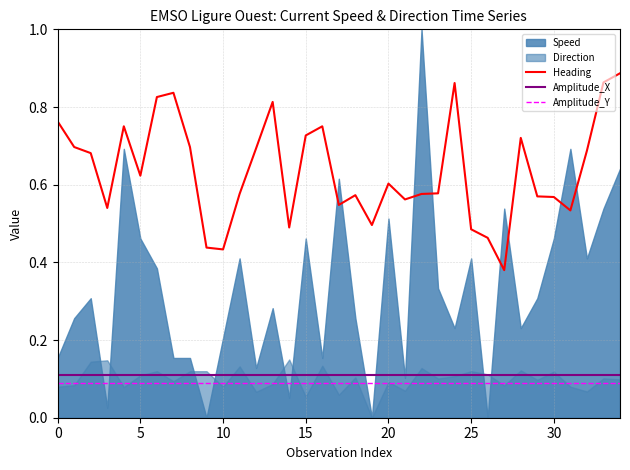

What is the difference between the highest and lowest values at 17?

0.5